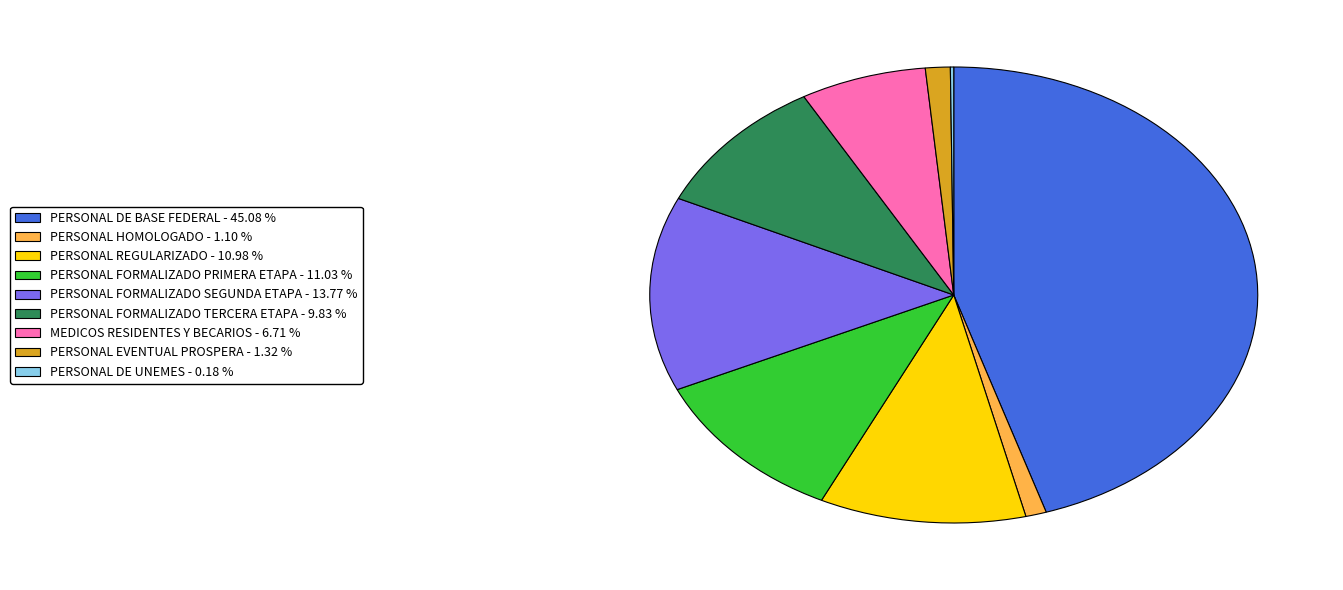

Is it true that PERSONAL HOMOLOGADO is 8% of the pie?

False